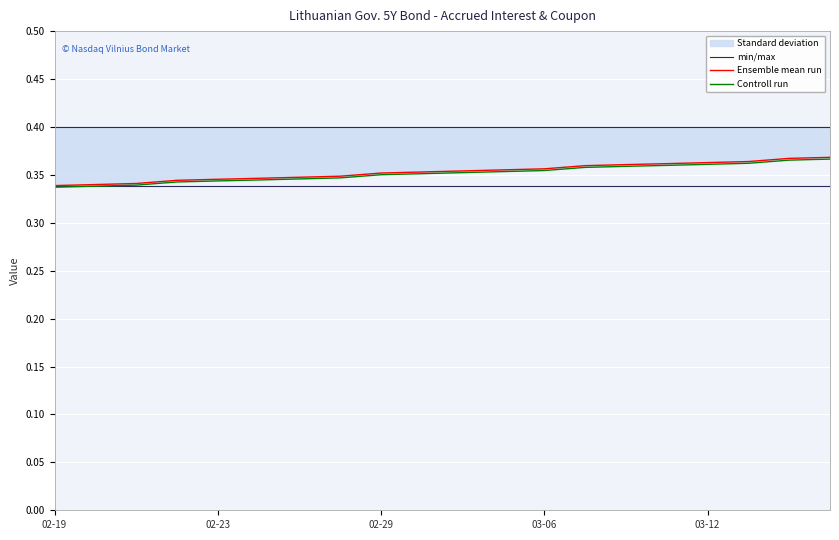

True or false: min/max and Controll run cross at least once.

False